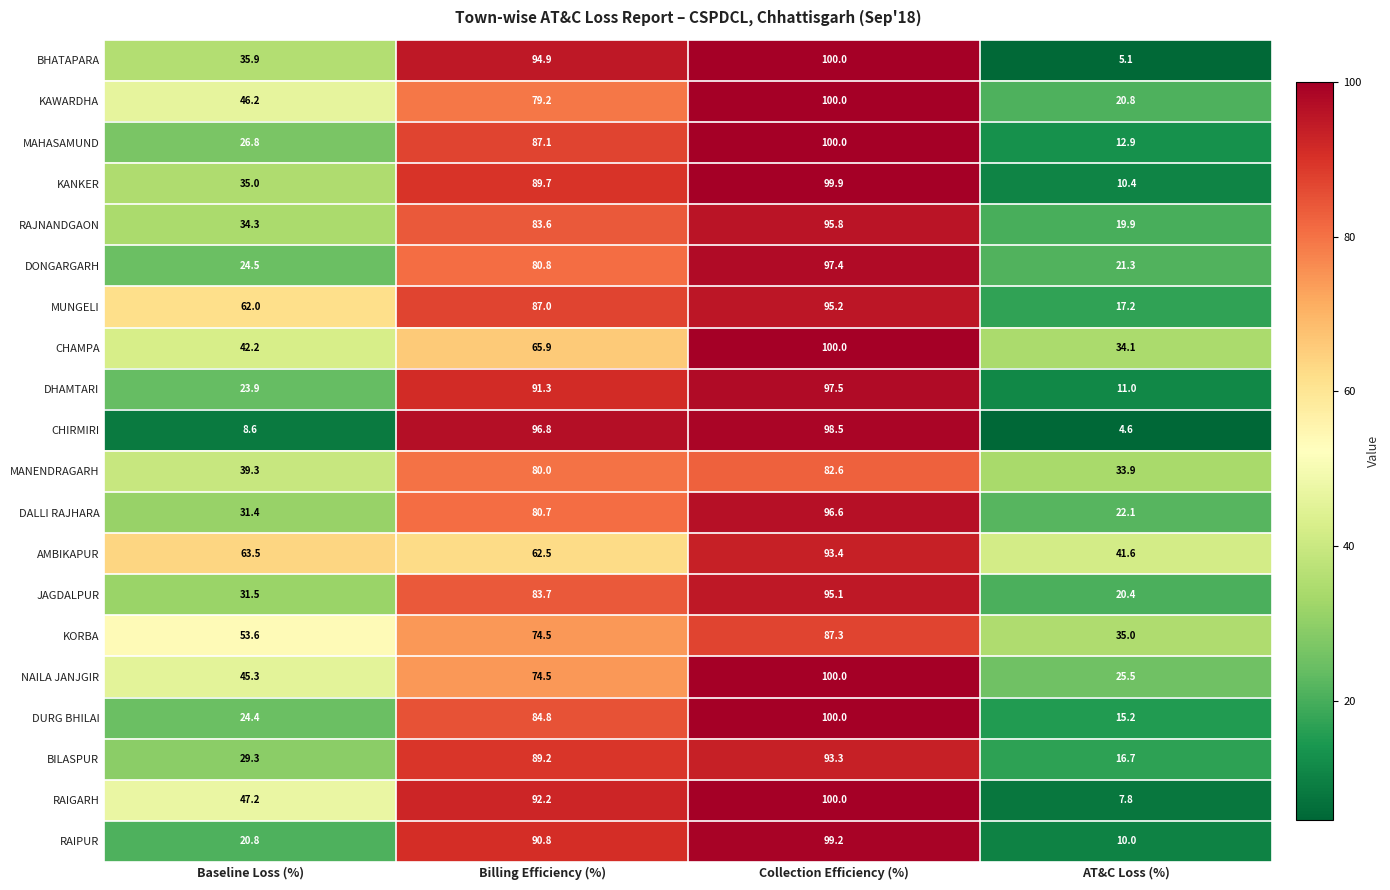

Rank the series at AT&C Loss (%) from lowest to highest value.

CHIRMIRI, BHATAPARA, RAIGARH, RAIPUR, KANKER, DHAMTARI, MAHASAMUND, DURG BHILAI, BILASPUR, MUNGELI, RAJNANDGAON, JAGDALPUR, KAWARDHA, DONGARGARH, DALLI RAJHARA, NAILA JANJGIR, MANENDRAGARH, CHAMPA, KORBA, AMBIKAPUR